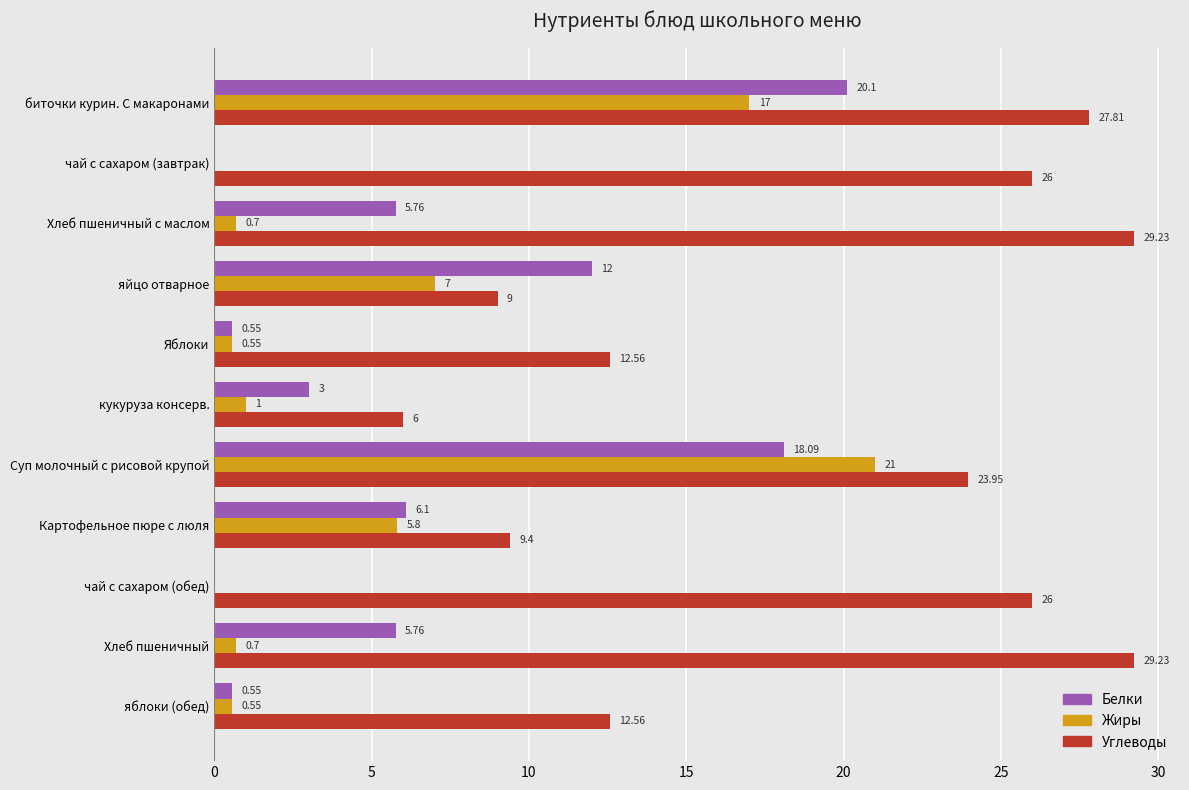

Between Яблоки and Картофельное пюре с люля, which series saw the biggest shift?

Белки